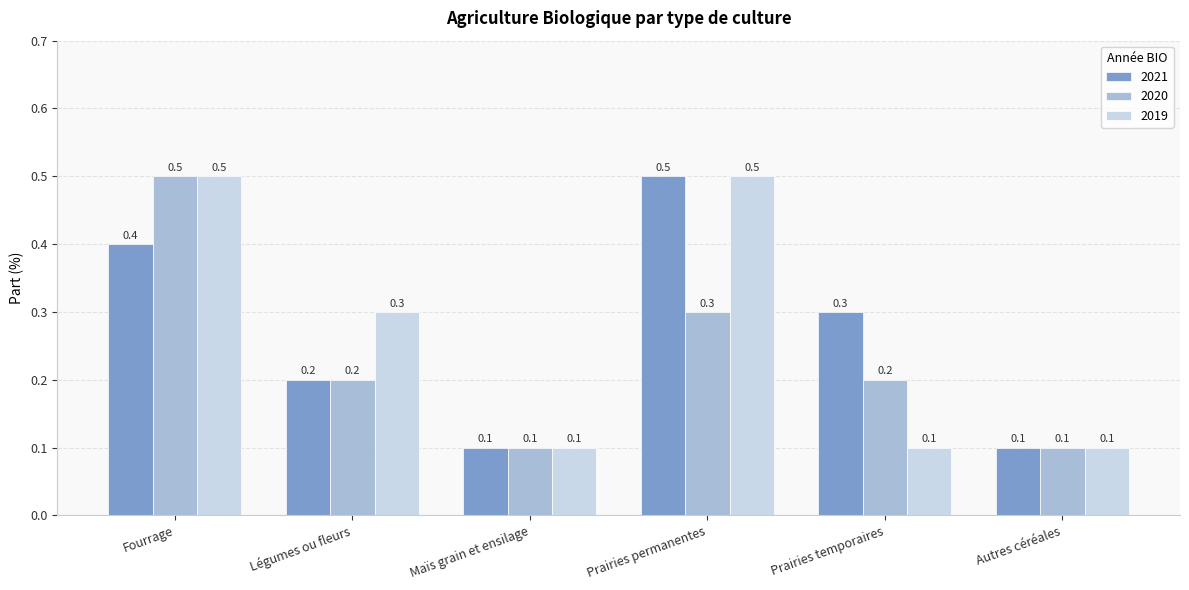

Read the 2019 value at Prairies permanentes.

0.5